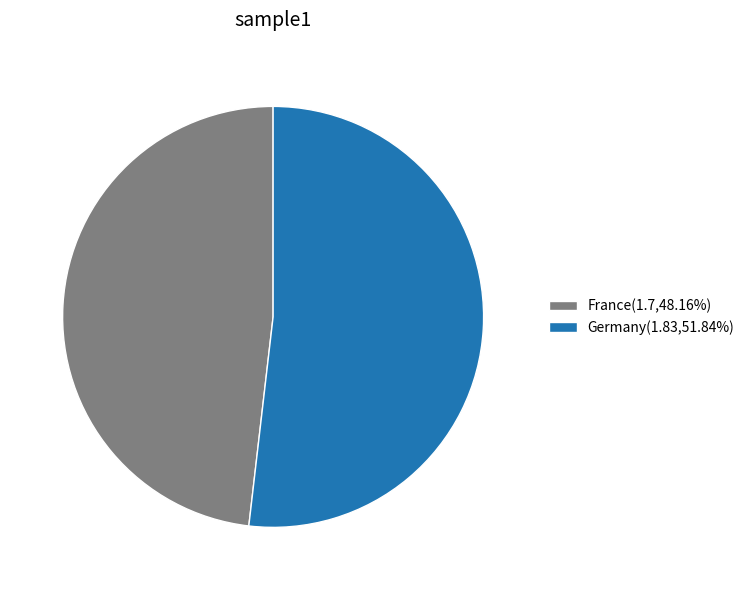

Does any single category account for the majority?

Yes